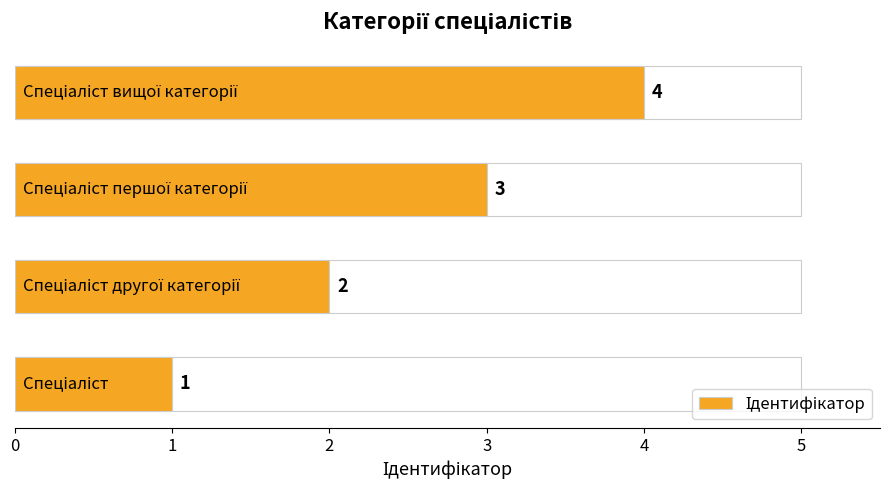

How many bars are there in total?

4